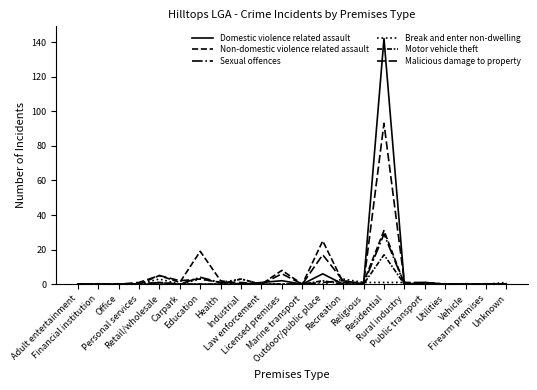

How many distinct data groups are displayed?

6